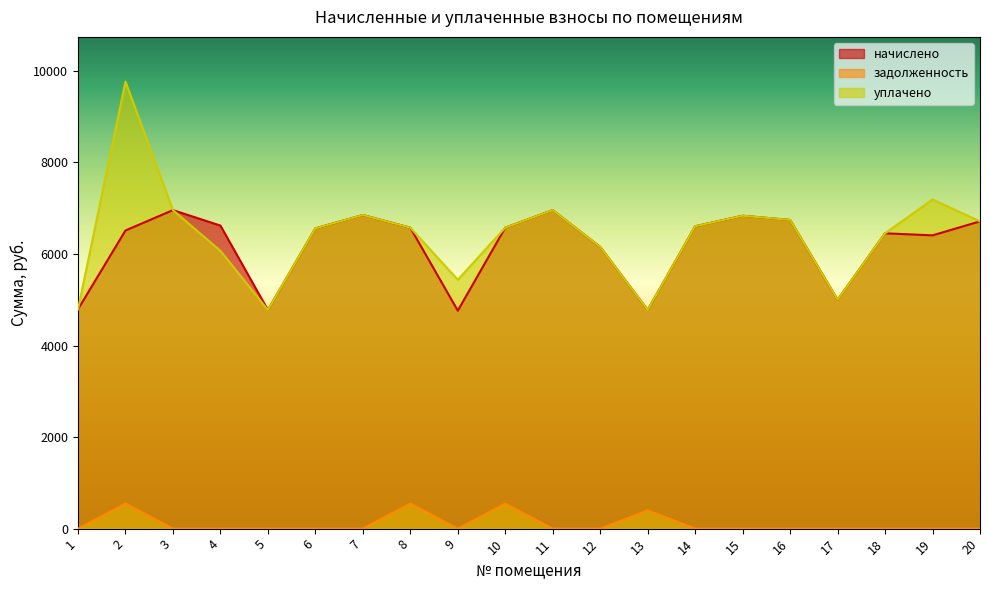

How many data points in начислено are above 6574?

10